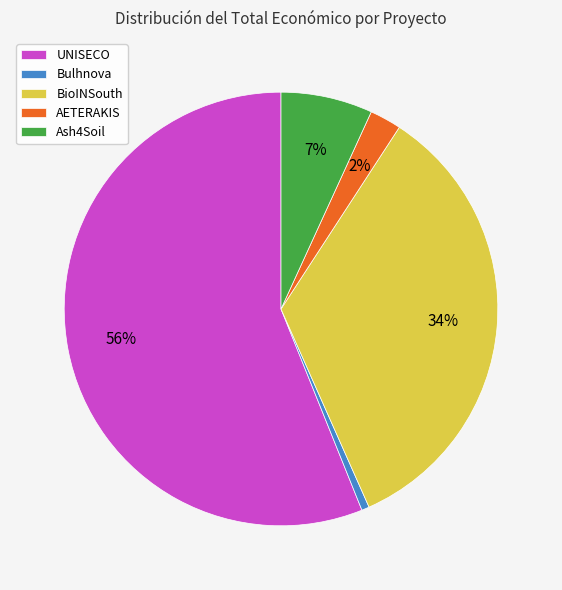

How many slices are in this pie chart?

5